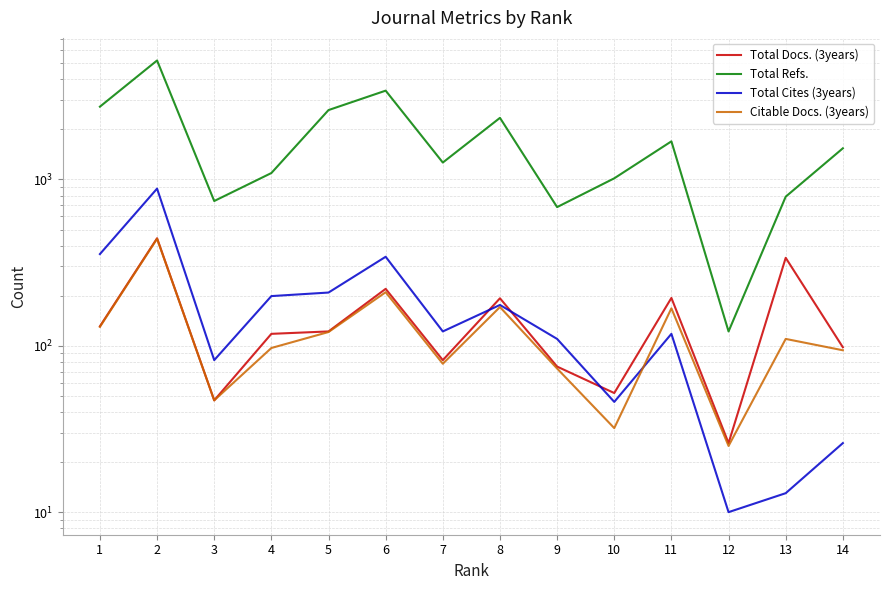

List the series in order of their peak value, highest first.

Total Refs., Total Cites (3years), Total Docs. (3years), Citable Docs. (3years)